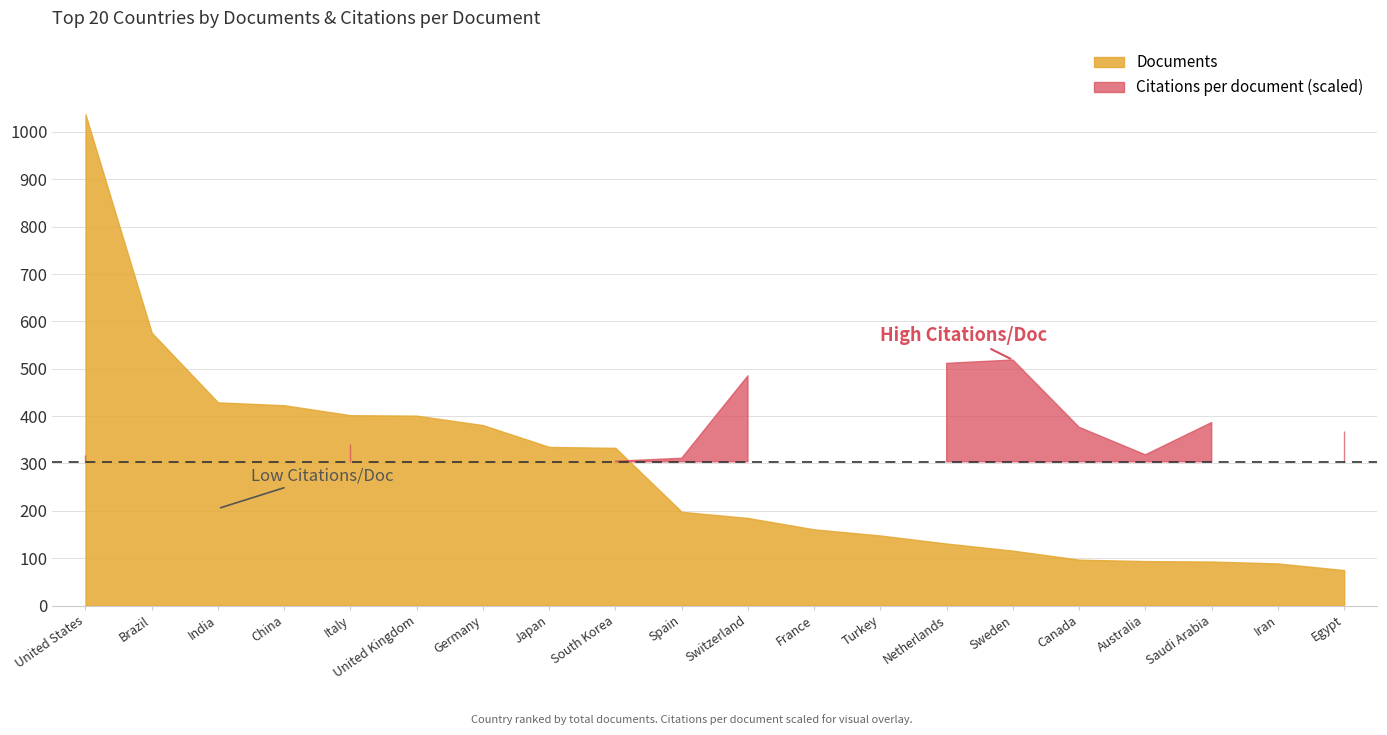

Rank the series by their maximum value, from lowest to highest.

Citations per document, Documents